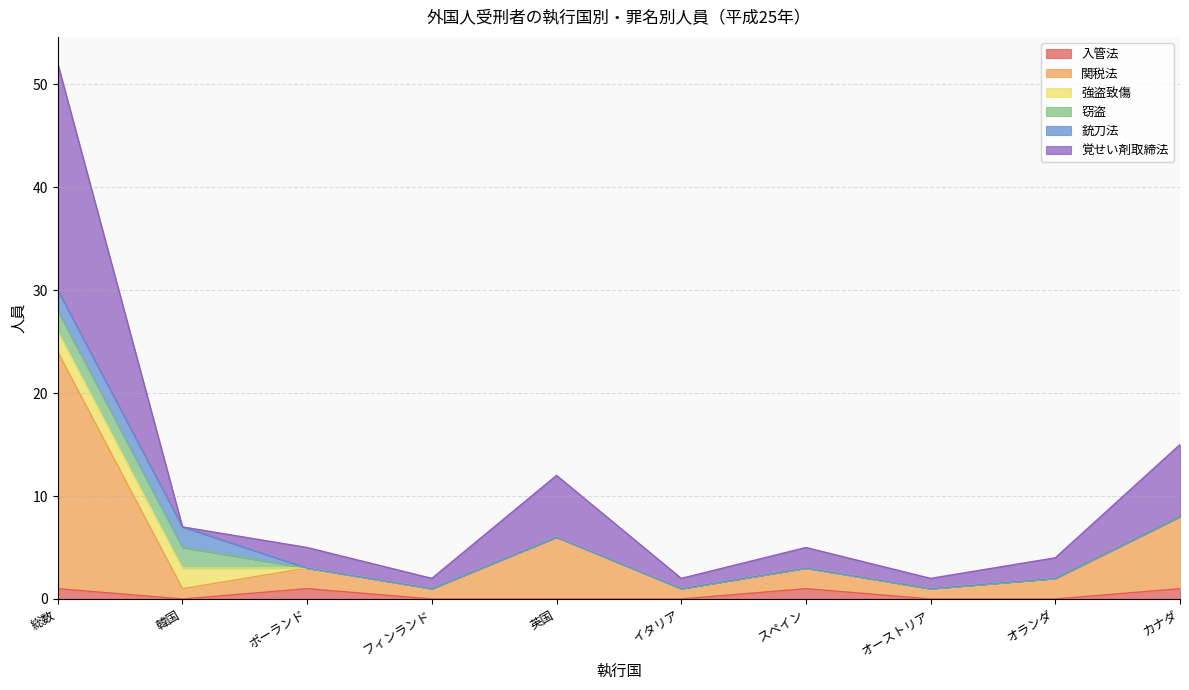

Does the chart have visible grid lines?

Yes